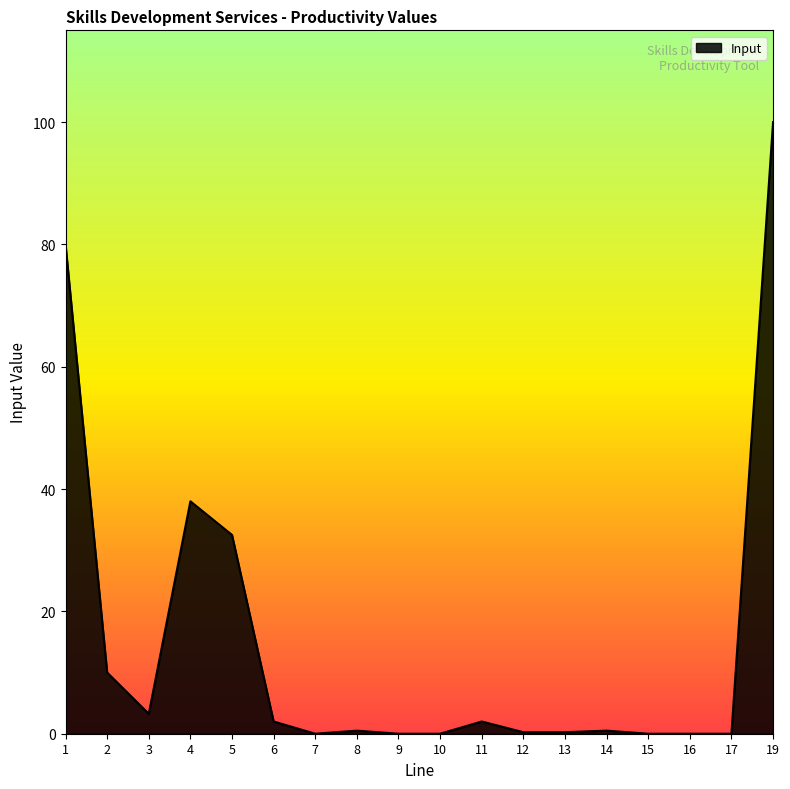

The chart shows a value of 14.9 at 5. True or false?

False